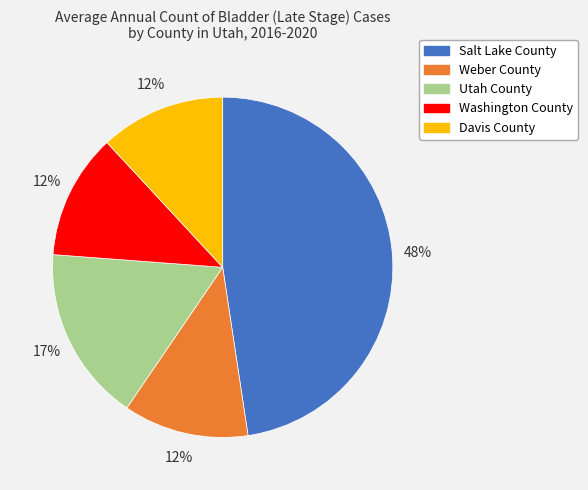

What is the largest slice in the pie chart?

Salt Lake County